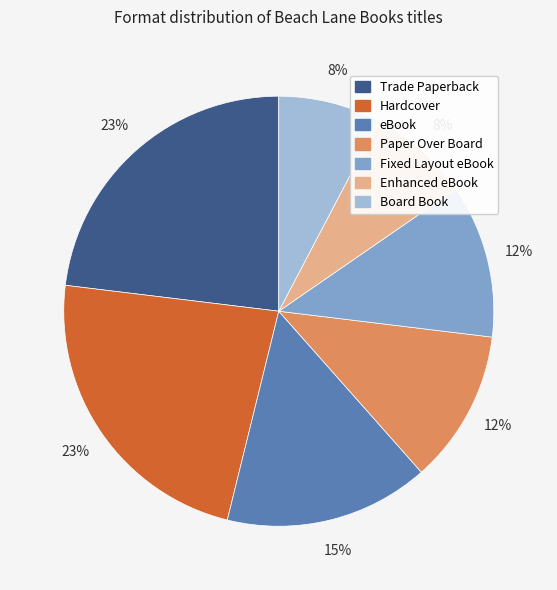

The Paper Over Board slice represents 1% of the pie. True or false?

False